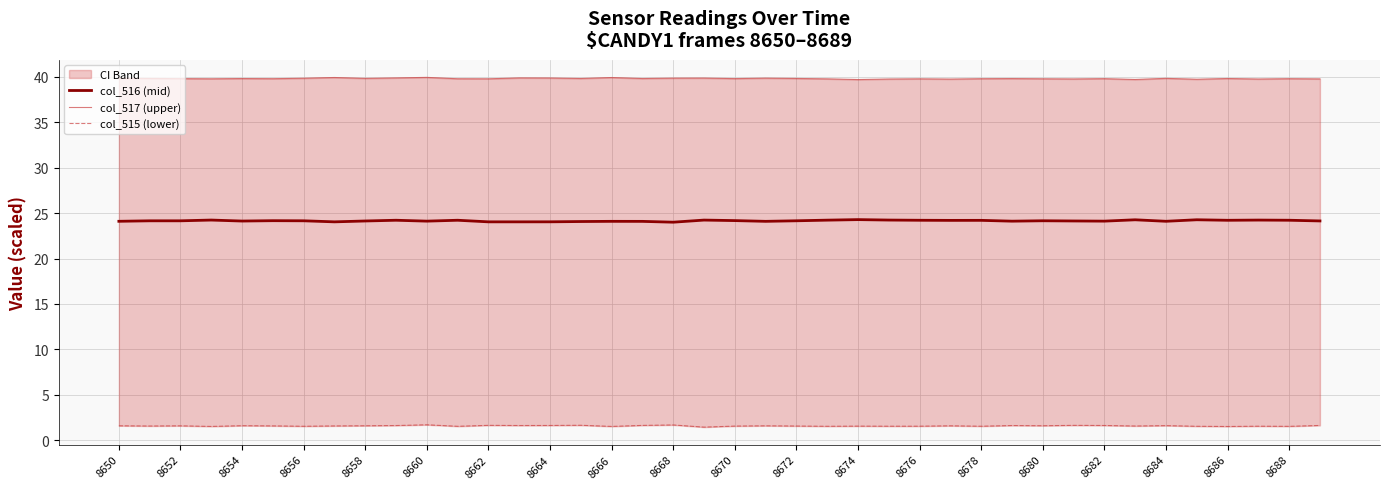

True or false: col_516 (mid) has a value of 24.0 at 8668.

True